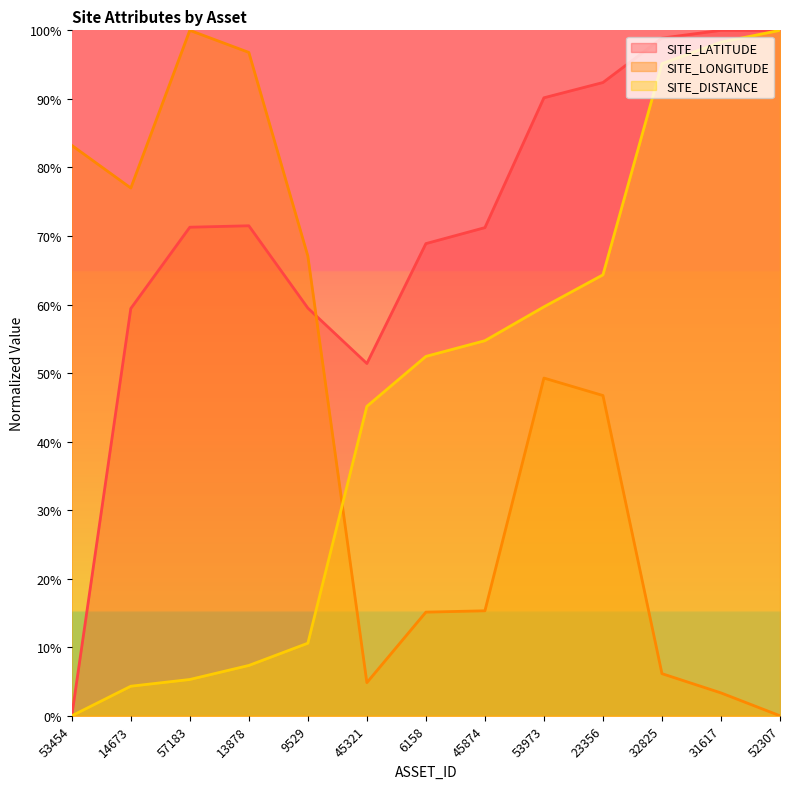

True or false: SITE_LONGITUDE has more than 2 interior local peaks.

False